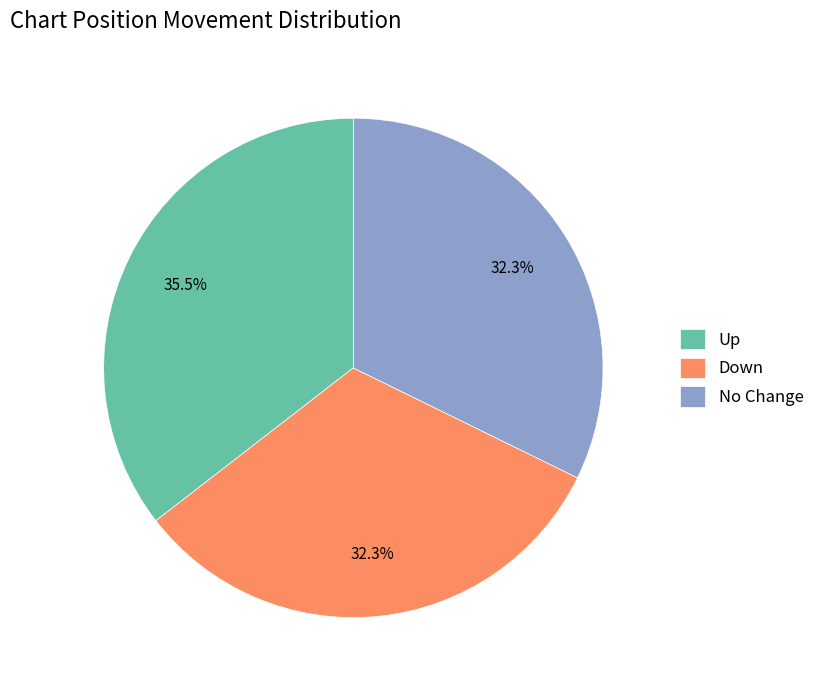

Combined, do Up and Down account for over 50%?

Yes